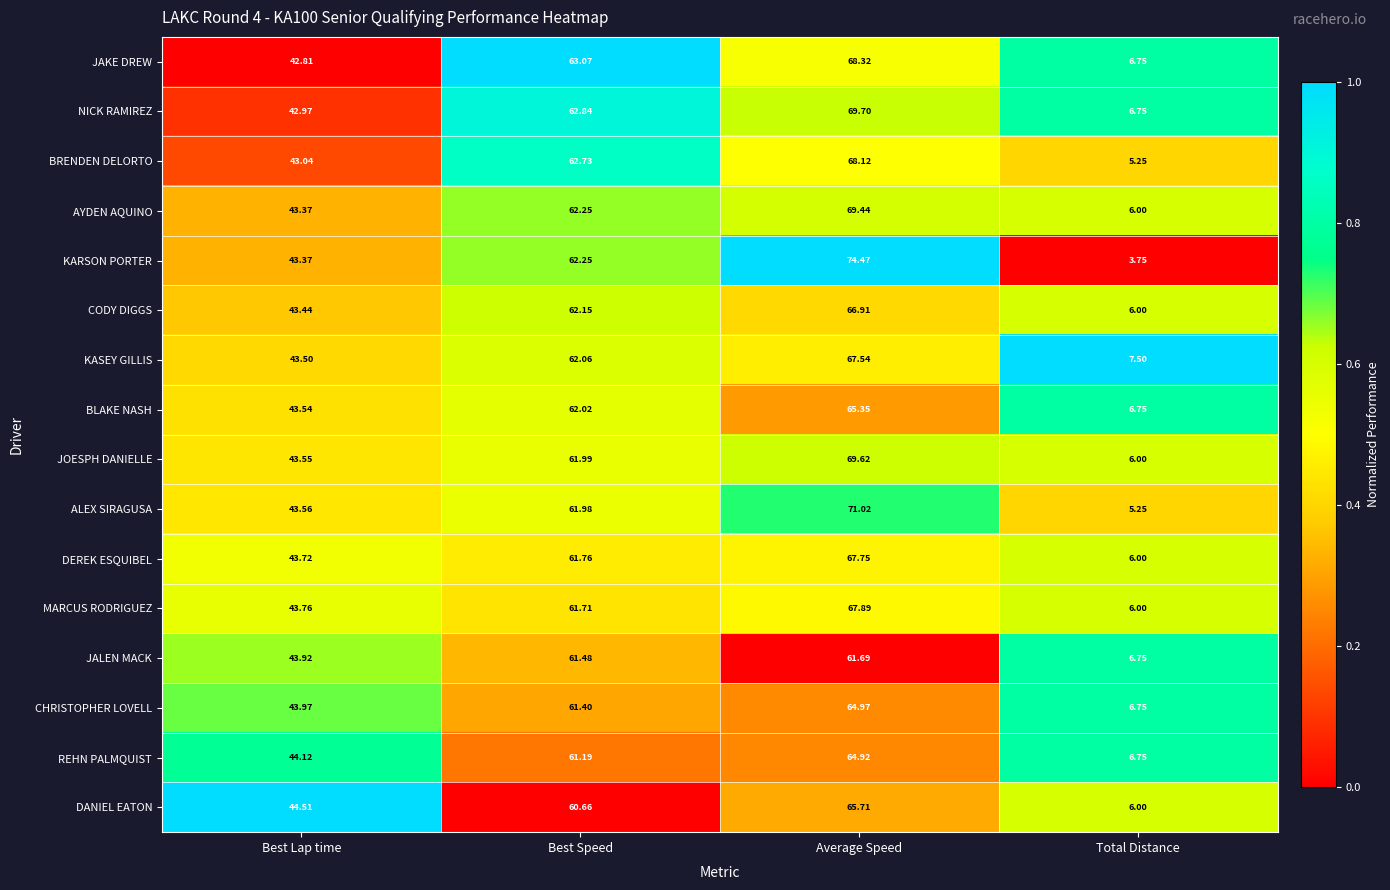

Which label corresponds to the largest value in the chart?

Average Speed